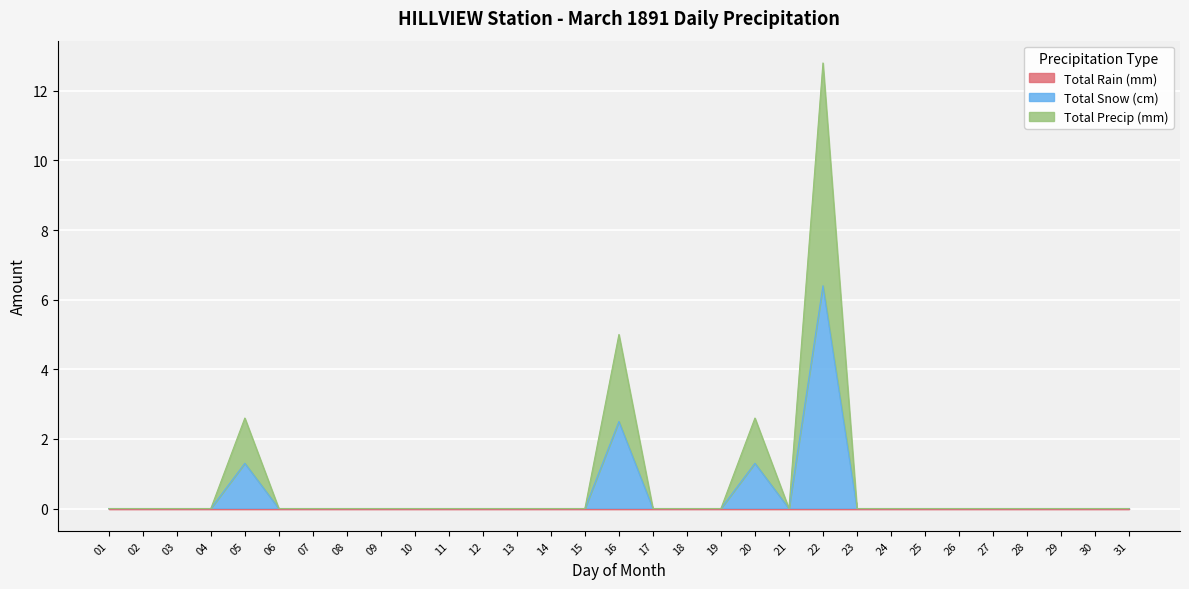

Where is the first local maximum for Total Precip (mm)?

05